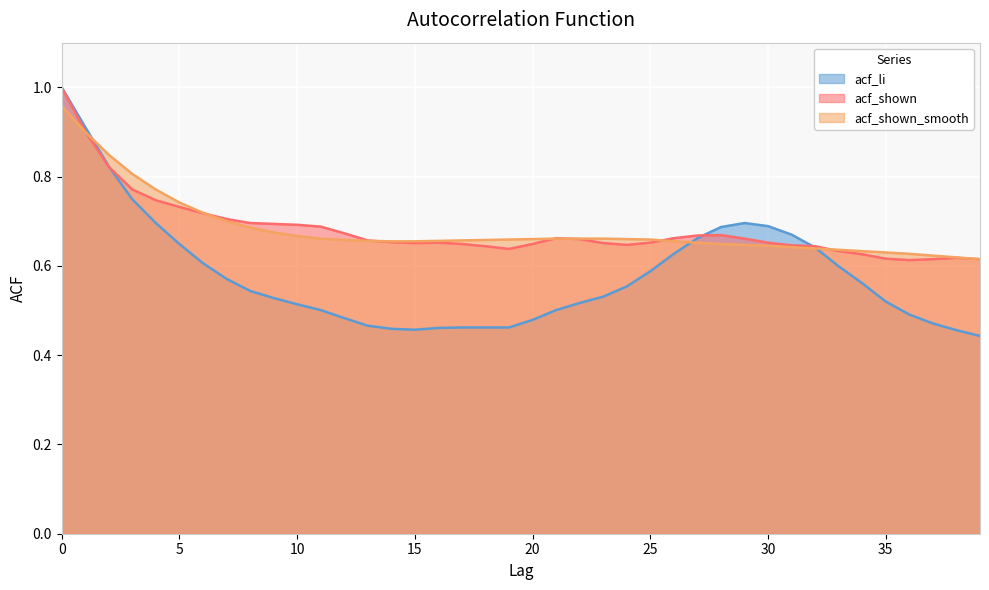

List the series in order of their peak value, lowest first.

acf_shown_smooth, acf_li, acf_shown